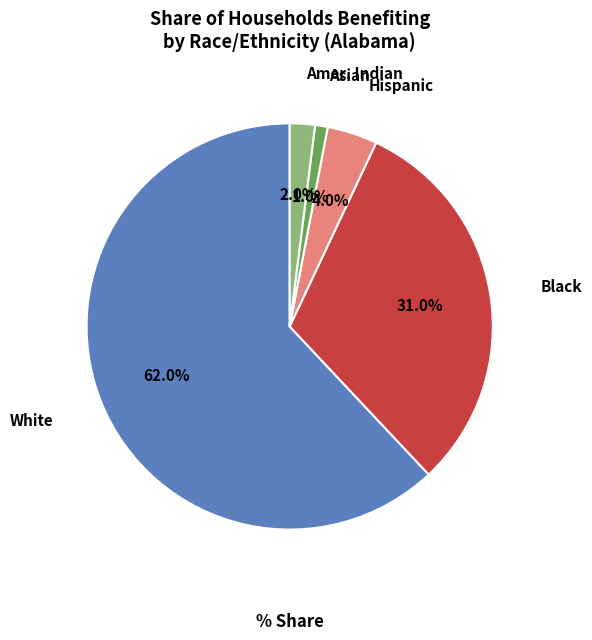

Is there a majority slice in this chart?

Yes